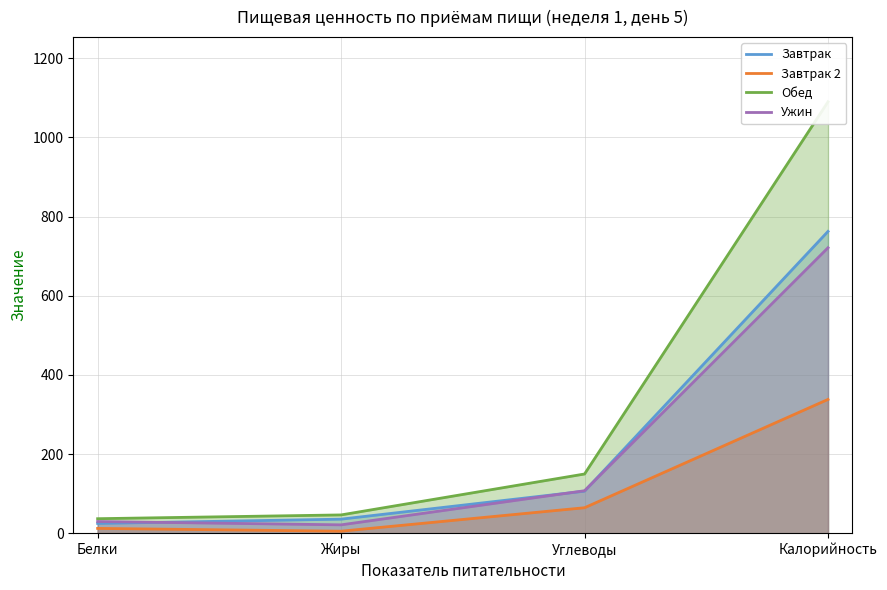

Reading left to right, extract all data points from this chart.

Завтрак: 24.7	35.5	106.2	762.4
Завтрак 2: 12.2	5.1	64.4	338.0
Обед: 36.7	46.2	149.6	1089.7
Ужин: 29.6	21.2	107.3	721.1